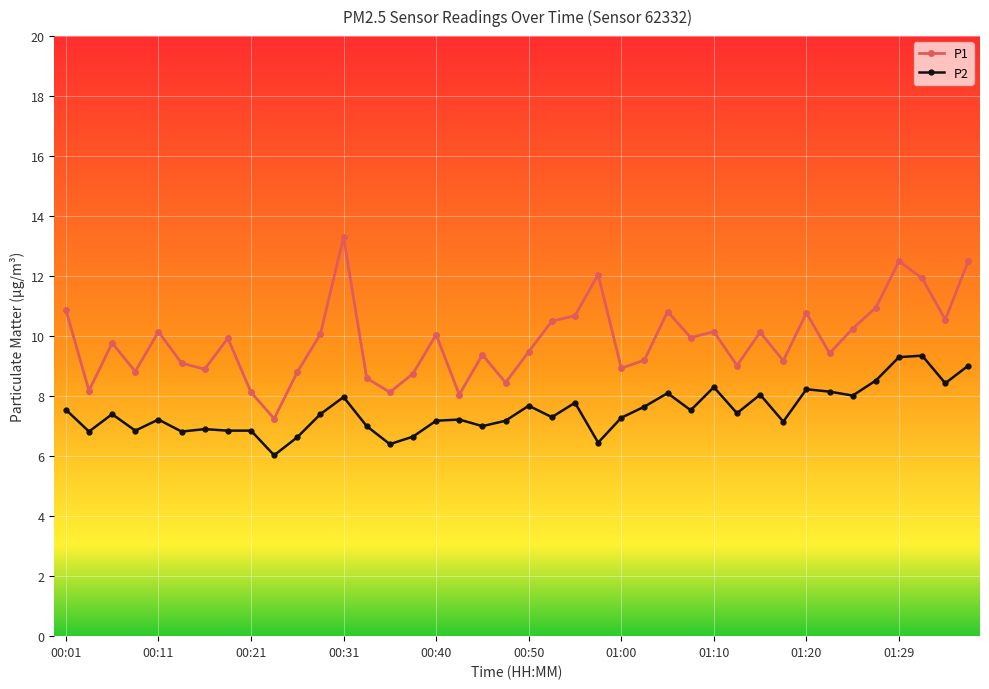

List the series in order of their overall mean, lowest first.

P2, P1